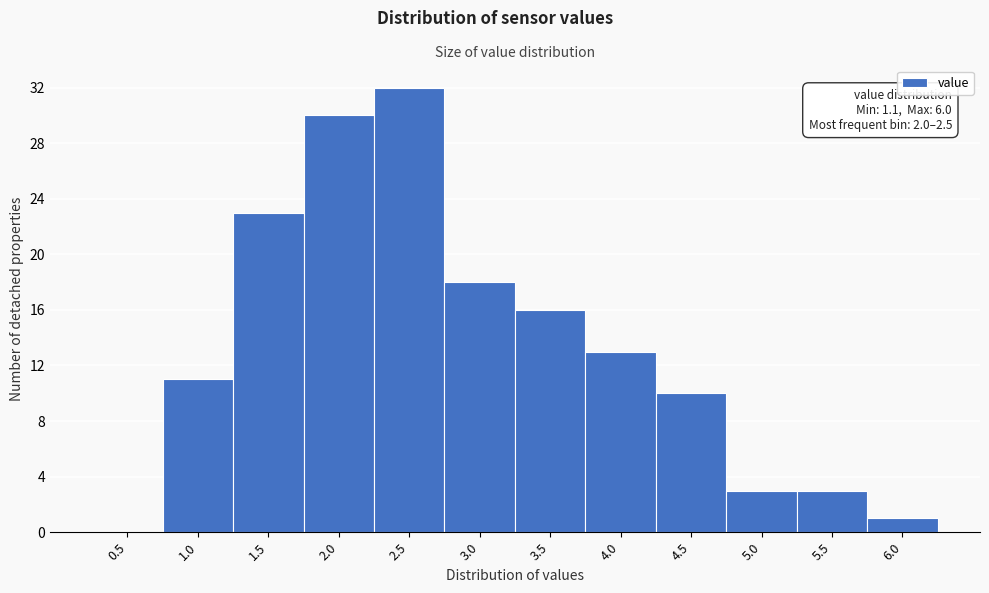

Reading right to left, transcribe all the data shown in this chart.

6.0=1	5.5=3	5.0=3	4.5=10	4.0=13	3.5=16	3.0=18	2.5=32	2.0=30	1.5=23	1.0=11	0.5=0